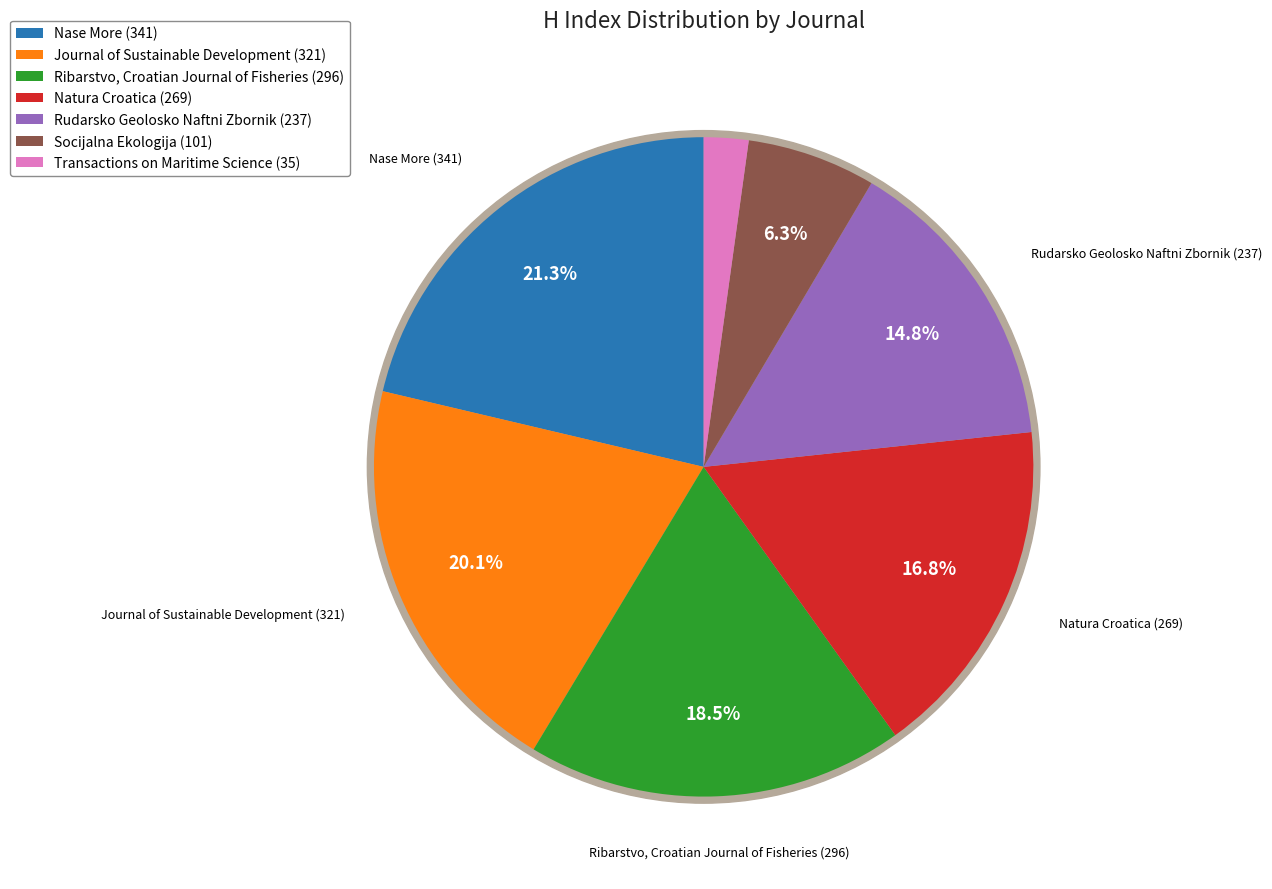

What is the ratio of the value at Rudarsko Geolosko Naftni Zbornik to the value at Journal of Sustainable Development?

0.7